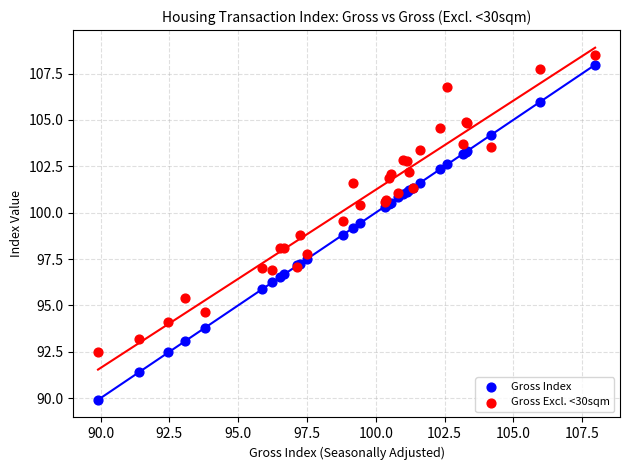

Which series contains the lowest Y value?

Gross Index